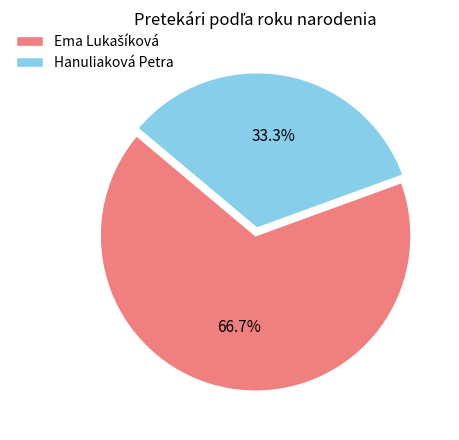

To the nearest percent, what is the difference between the largest and smallest slice percentages?

33%